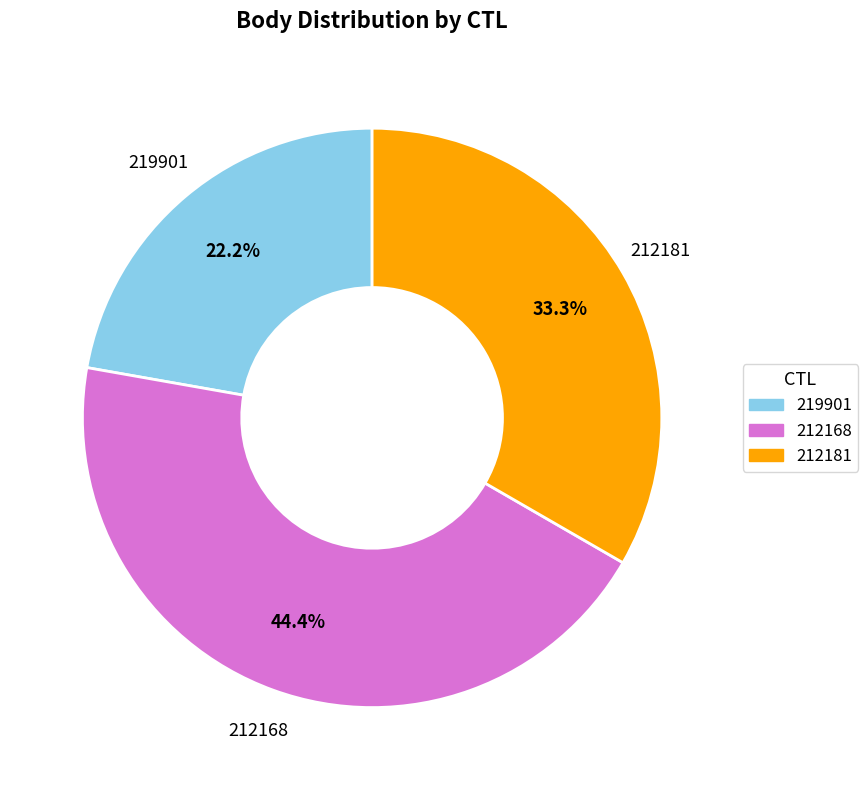

Is it true that 212168 is 52% of the pie?

False